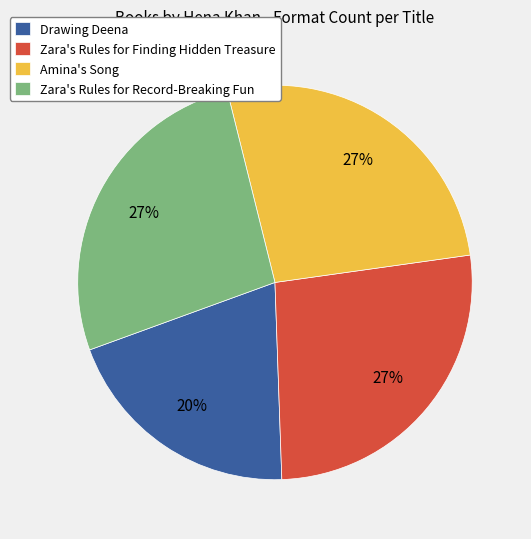

How many segments does this pie chart have?

4